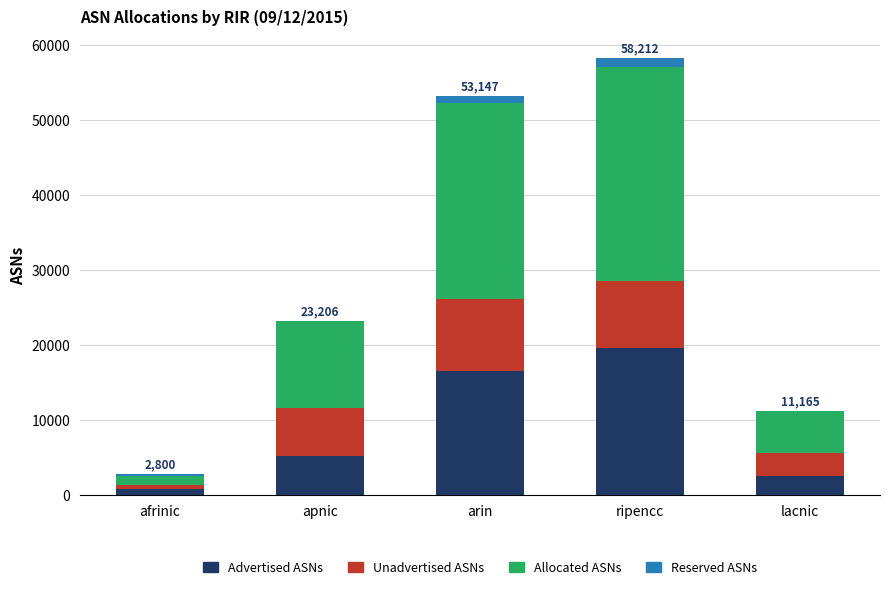

The value of Advertised ASNs at ripencc is 26933. True or false?

False